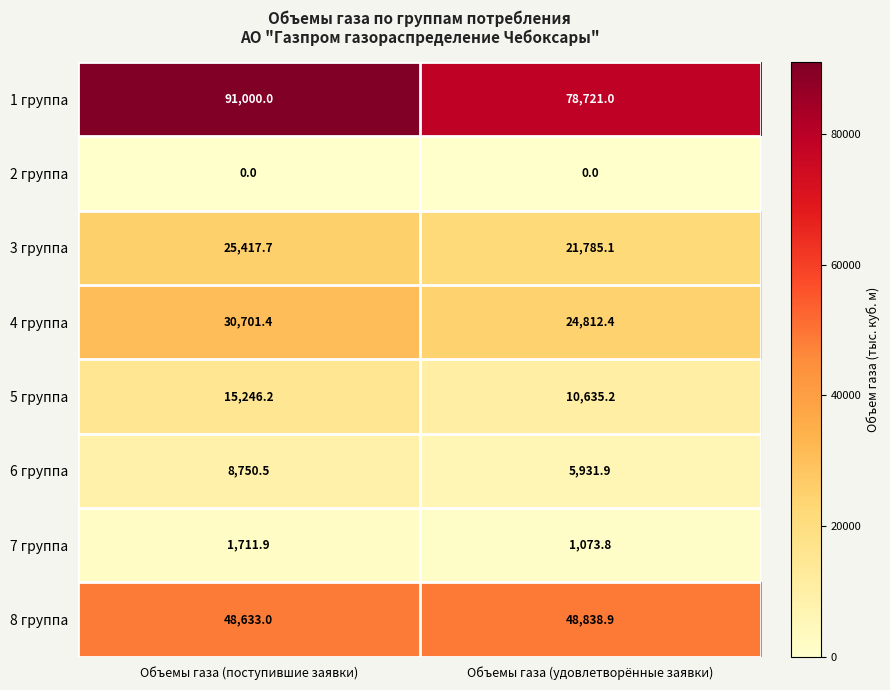

What is the highest value of the 7 группа series?

1711.9